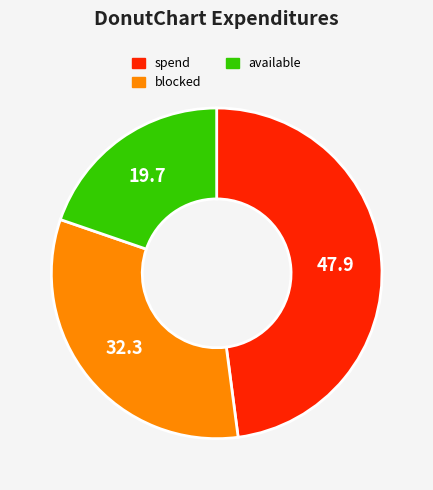

The blocked slice represents 46% of the pie. True or false?

False